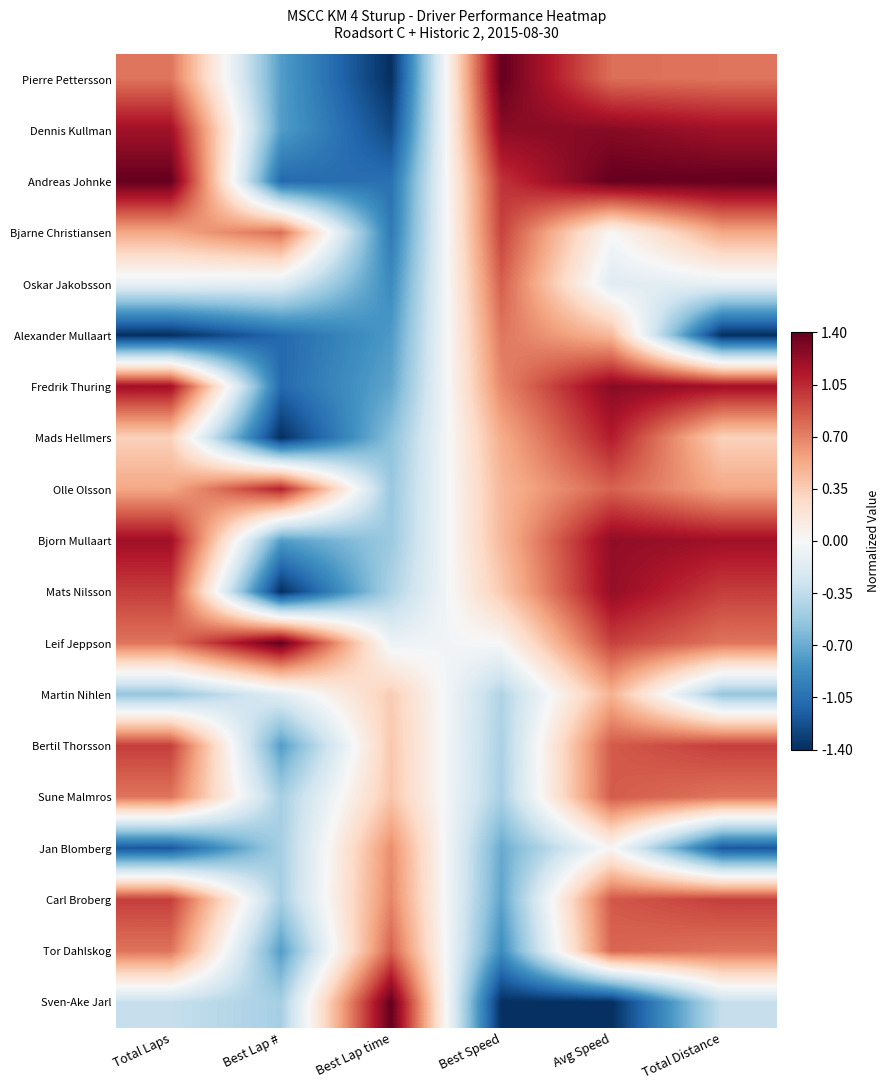

What is the greatest value displayed?

1.4